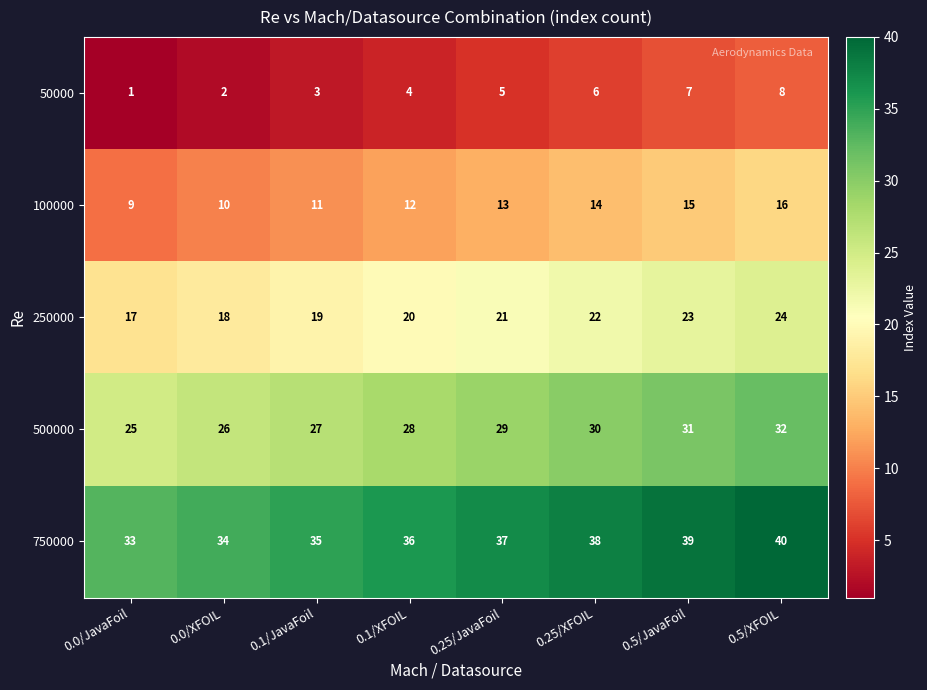

What is the total value across all series at 0.0/JavaFoil?

85